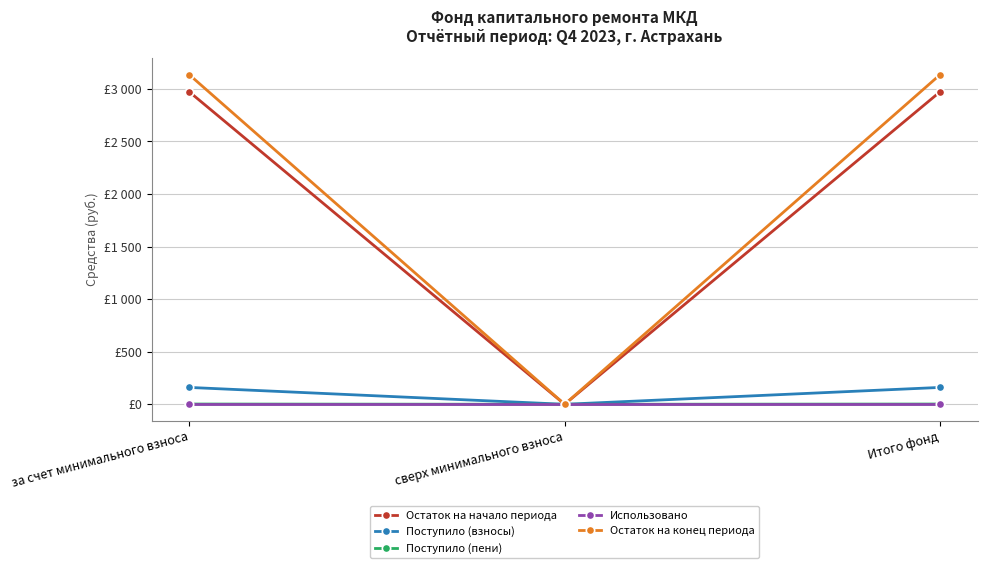

Is the value of Остаток на конец периода at сверх минимального взноса greater than the value of Использовано at сверх минимального взноса?

No